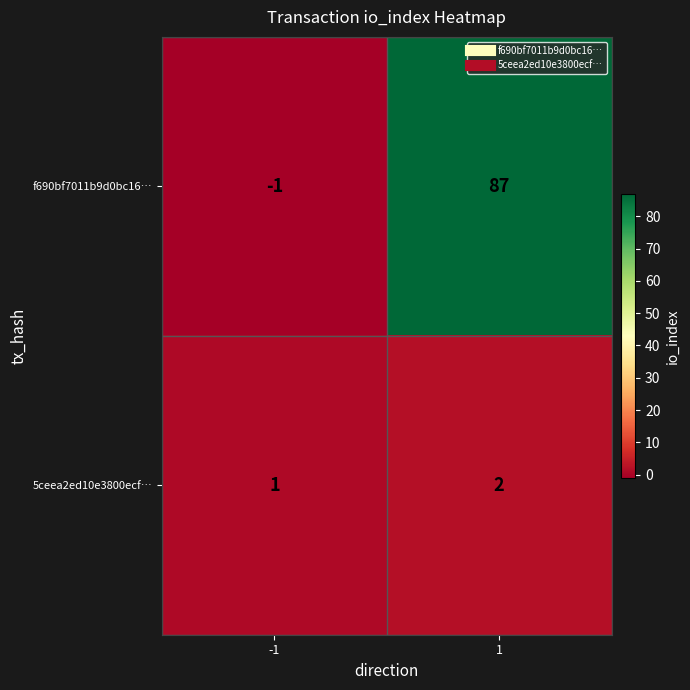

True or false: f690bf7011b9d0bc16… has a value of 87 at 1.

True